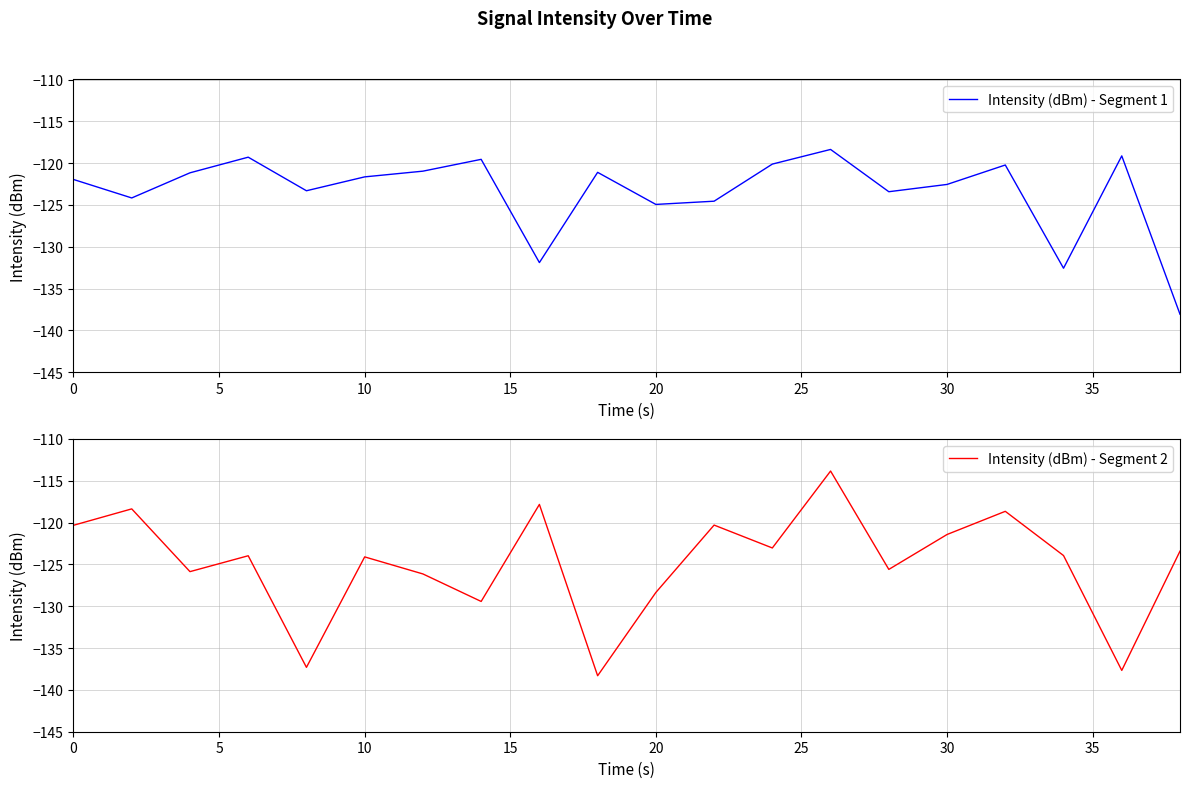

After their last crossing, which series has the higher values: Intensity (dBm) - Segment 1 or Intensity (dBm) - Segment 2?

Intensity (dBm) - Segment 2